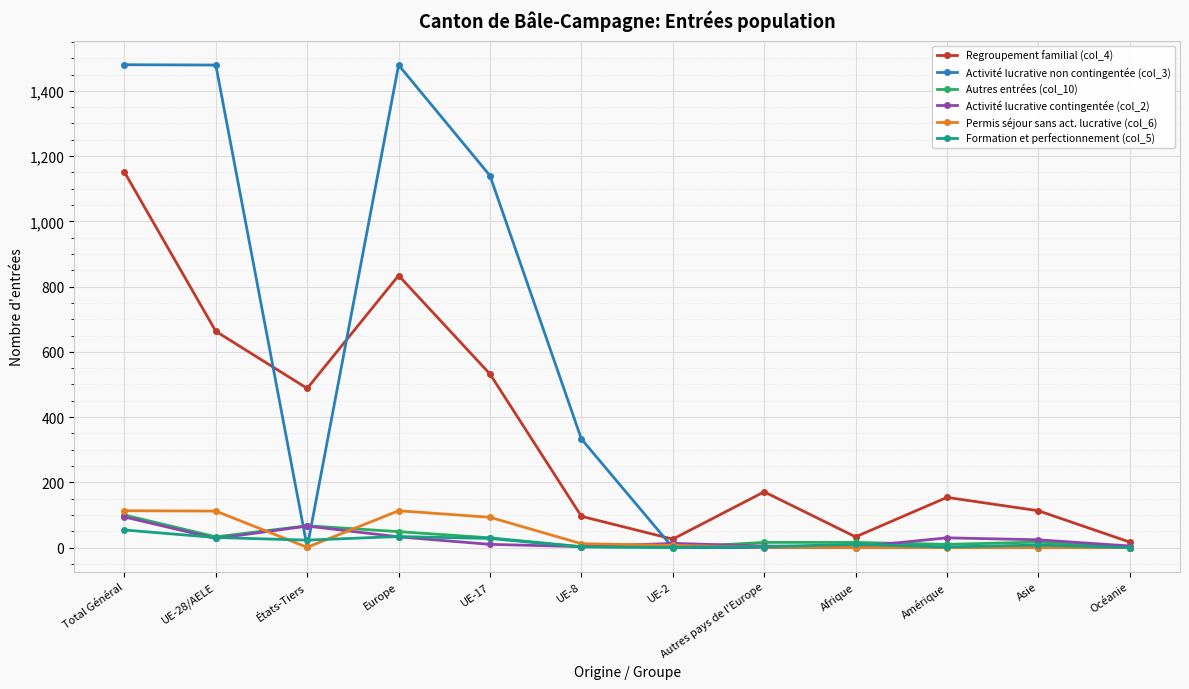

How many categories are shown in the chart?

12